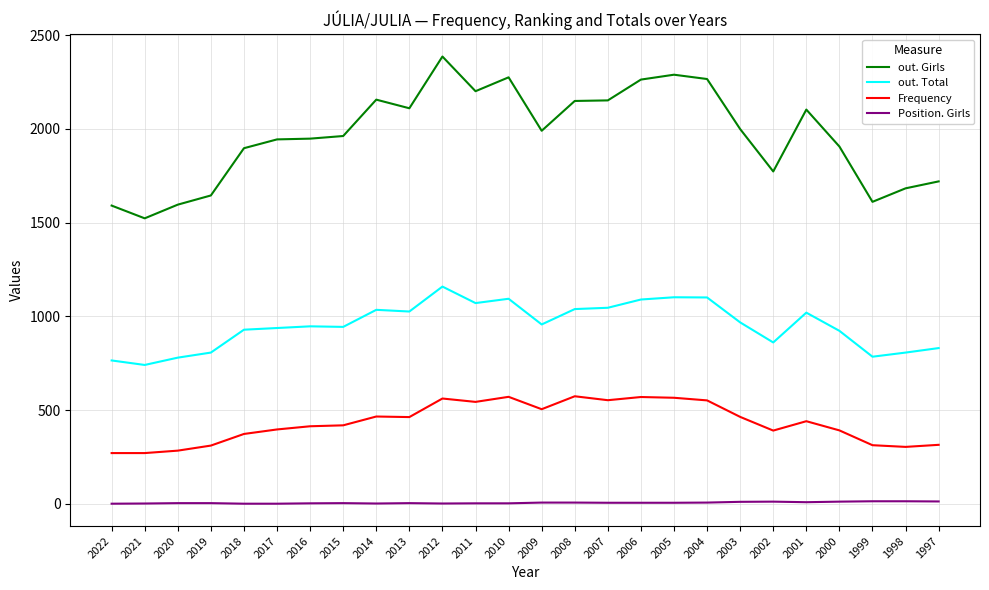

True or false: Position. Girls and out. Total intersect in this chart.

False